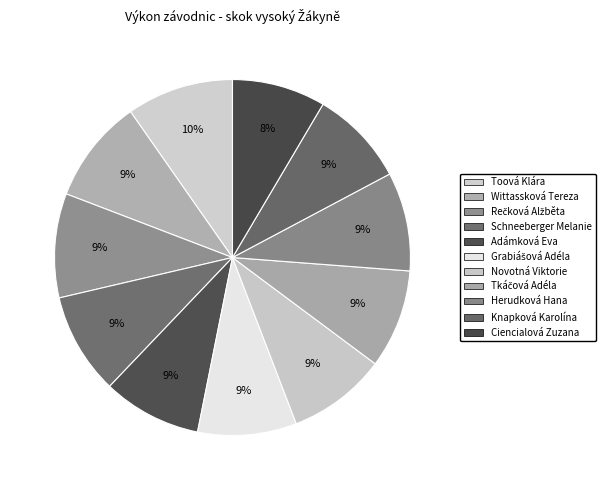

Is there a majority slice in this chart?

No